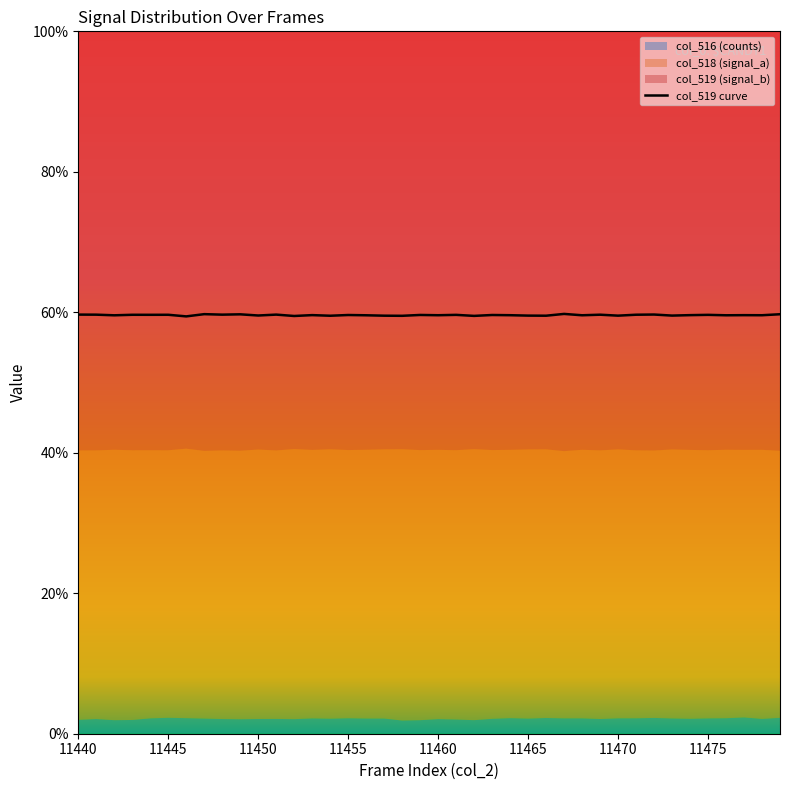

The col_519 curve series shows 59.6 at 11475. True or false?

True